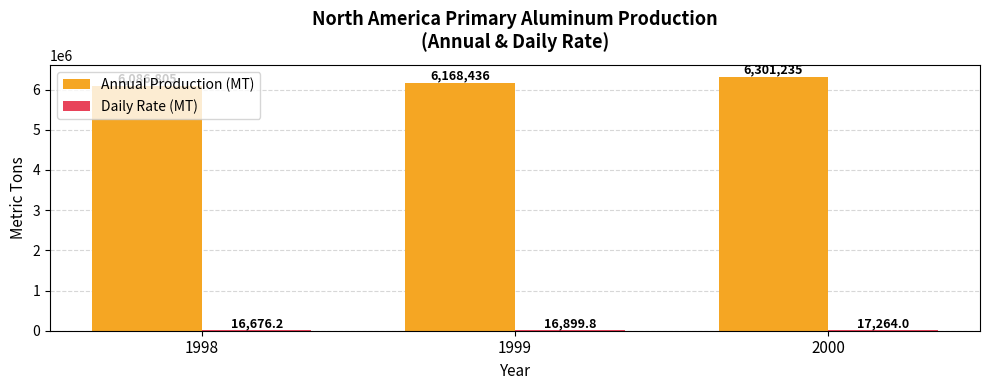

How many data points in Annual Production (MT) are above 6168436?

2